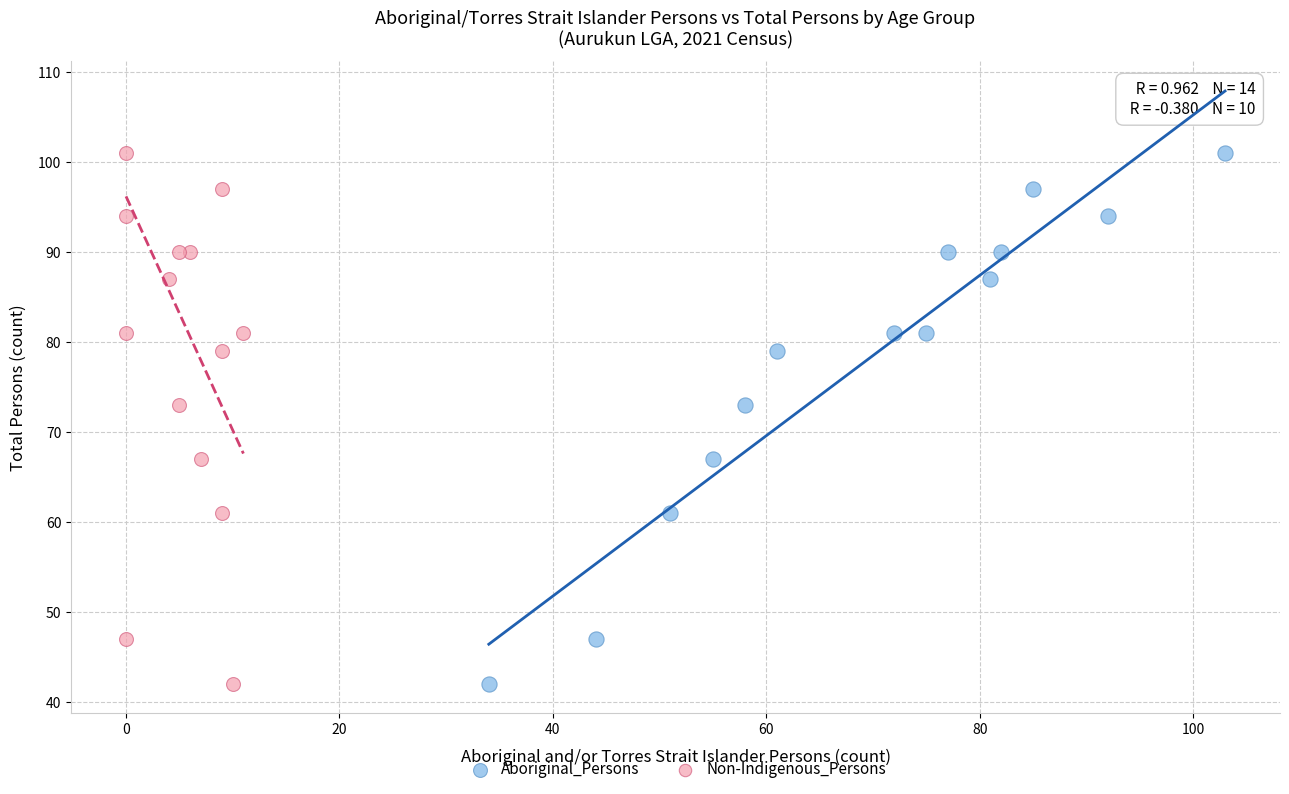

What are all the series names shown in the legend?

Aboriginal_Persons, Non-Indigenous_Persons